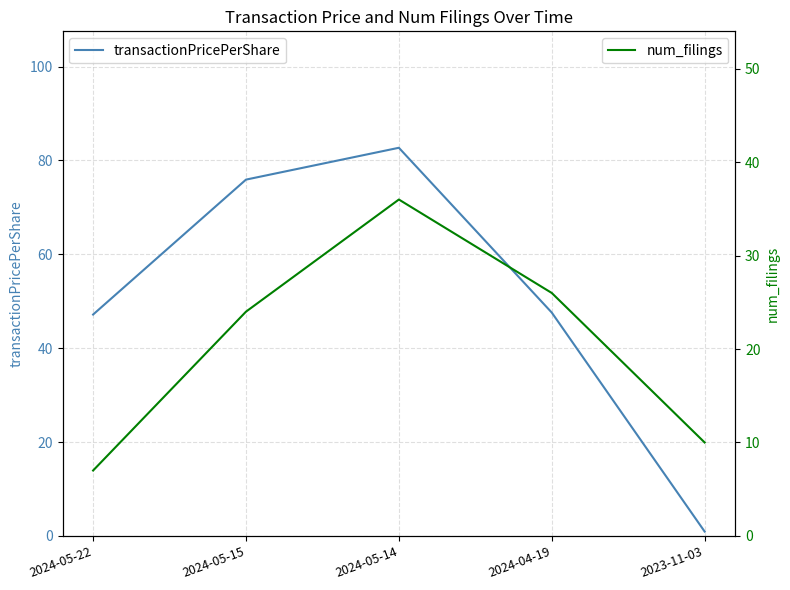

Reading left to right, list all the values displayed in this chart.

transactionPricePerShare: 47.2	75.9	82.7	47.6	0.9
num_filings: 7.0	24.0	36.0	26.0	10.0